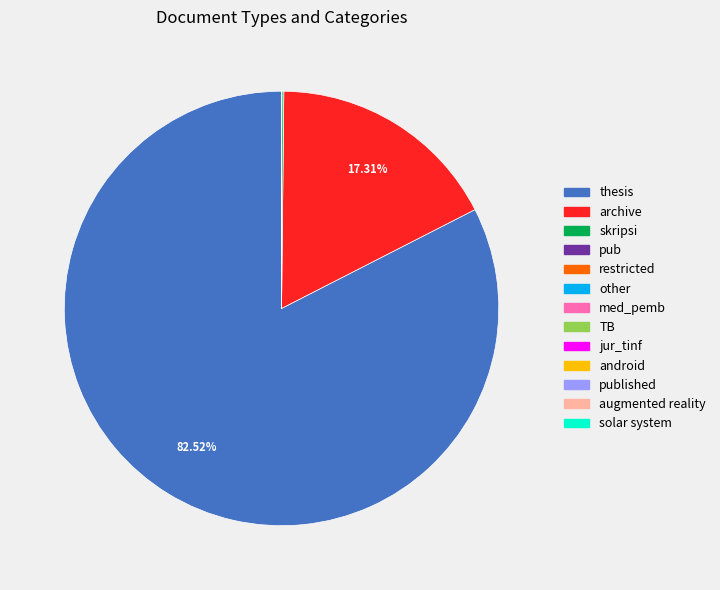

Which slice represents more than half of the pie?

thesis